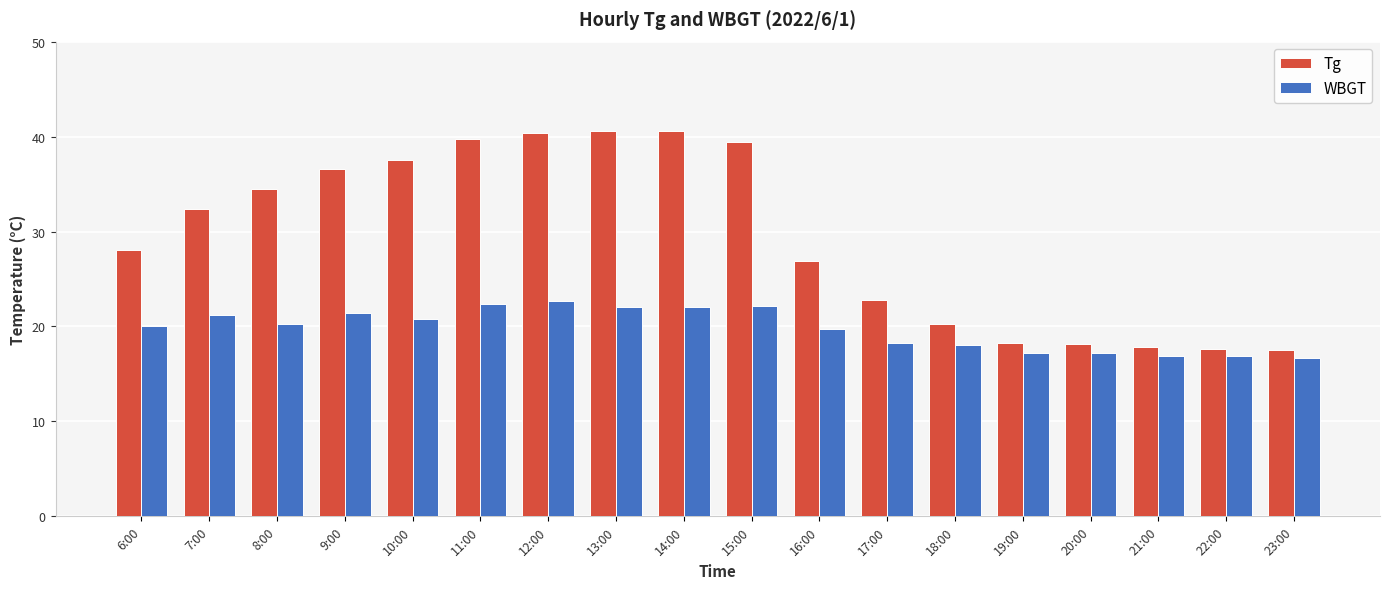

Count the number of data series in this chart.

2